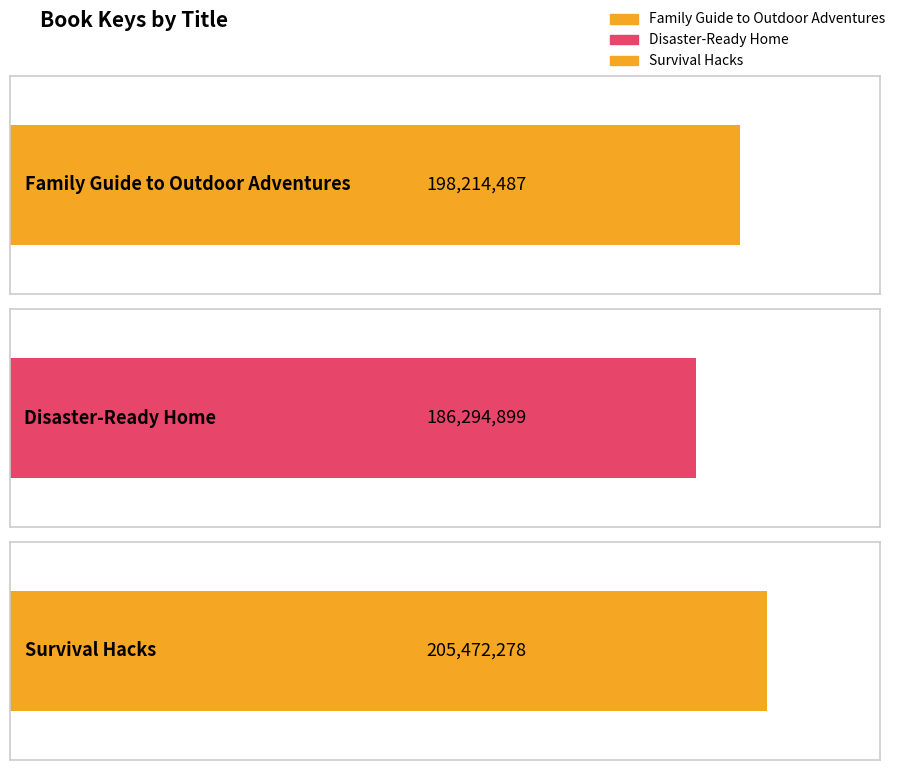

The value at Family Guide to Outdoor Adventures is 198214487. True or false?

True